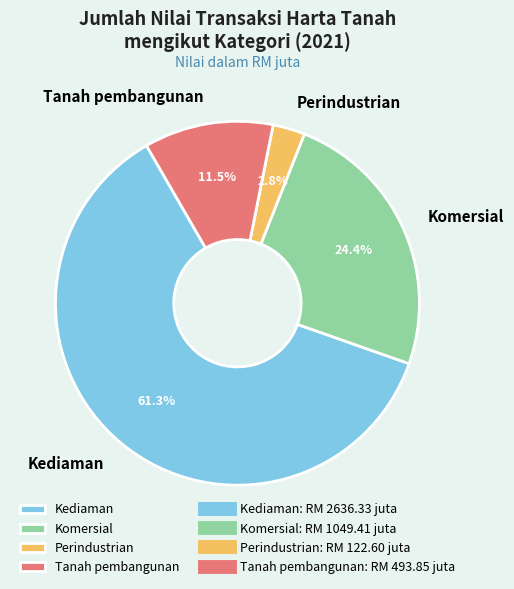

What percentage is the Kediaman slice, to the nearest percent?

61%